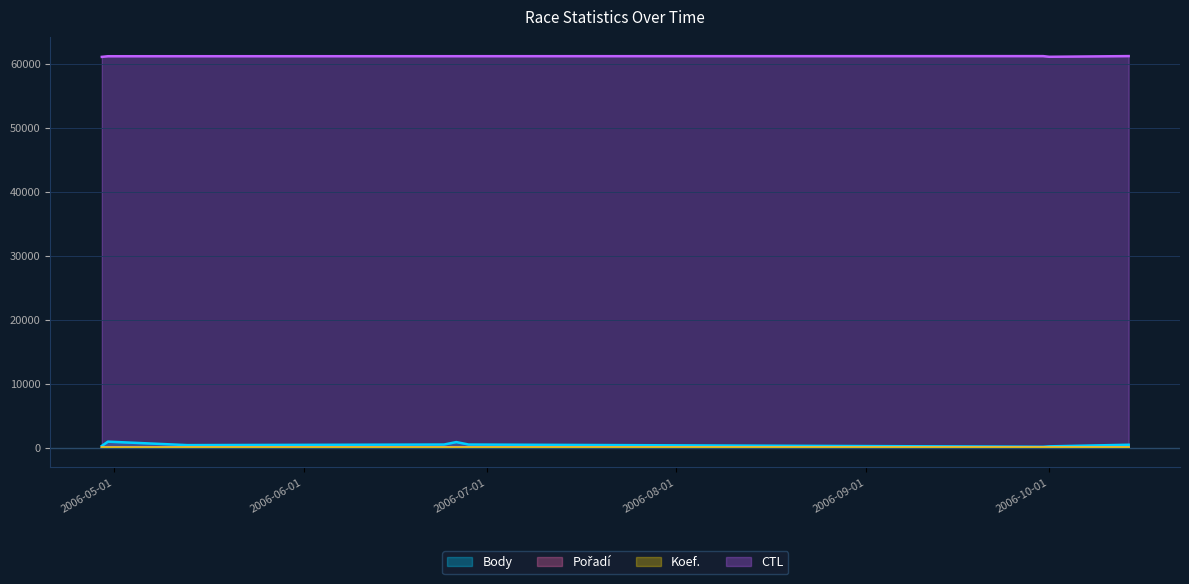

List the series in order of their peak value, highest first.

CTL, Body, Pořadí, Koef.